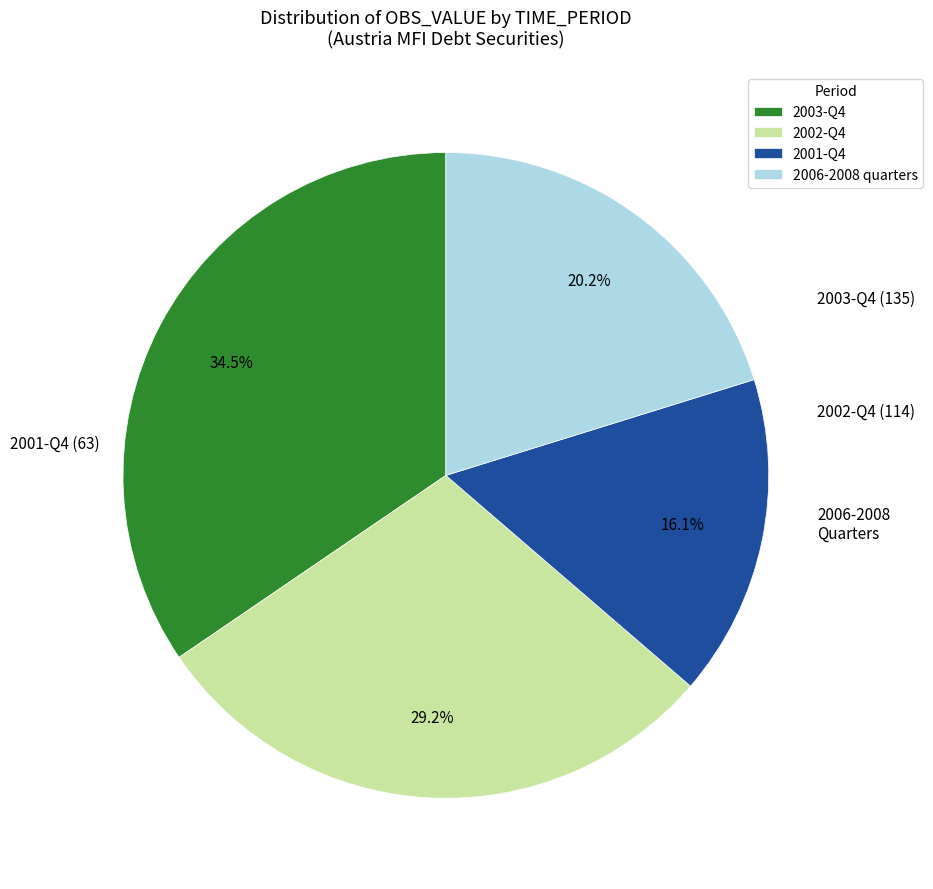

Is the sum of 2001-Q4 and 2003-Q4 greater than half?

Yes